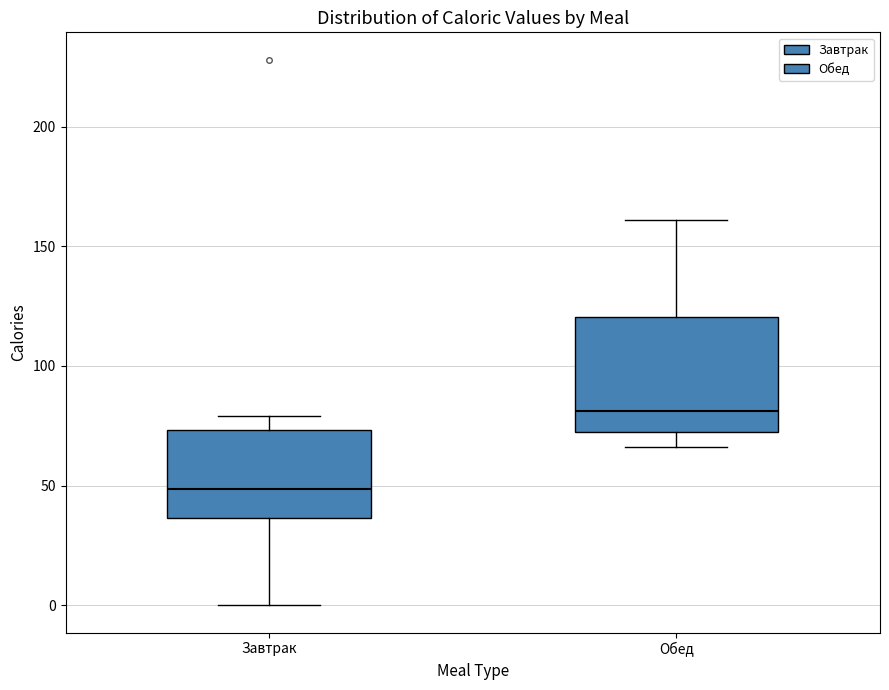

Reading left to right, transcribe this box plot: for each box, give where its median line is, the range the box spans, and where its two whiskers end, as read against the y-axis. The values are not printed on the chart, so give them approximately, as read against the axis.

Завтрак: median 50, box 35 to 75, whiskers 0 to 80
Обед: median 80, box 70 to 120, whiskers 65 to 160